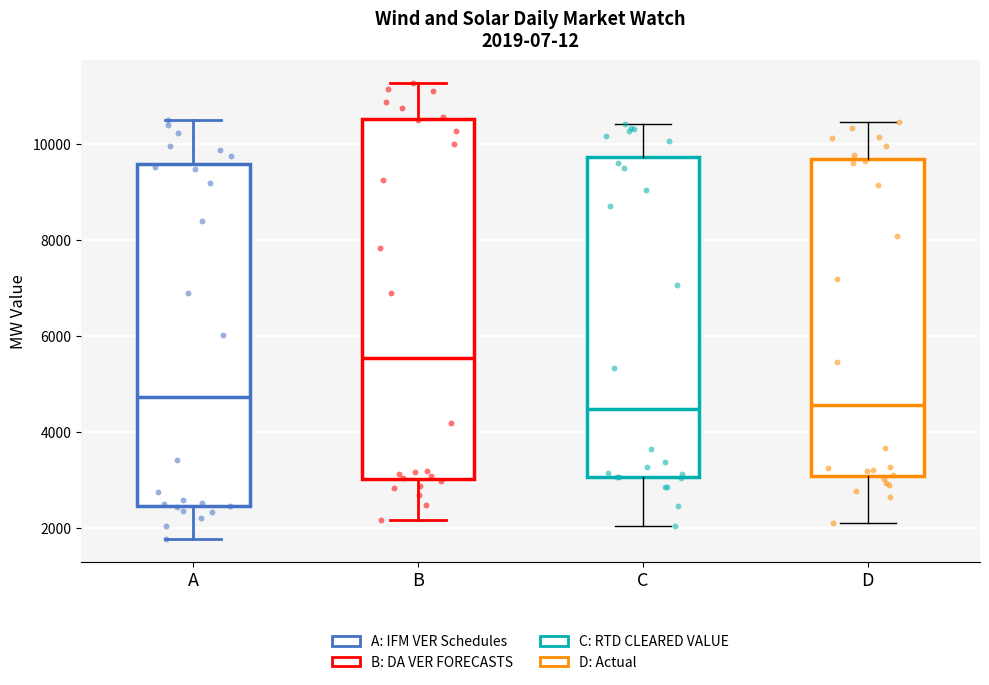

Which box's median line is the highest?

B